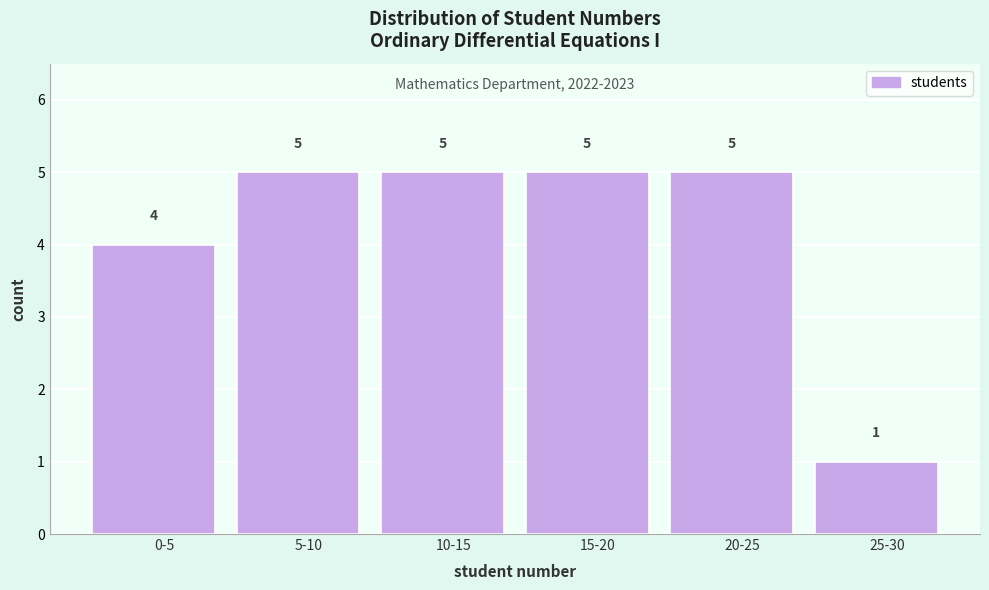

Reading left to right, what are all the values shown in this chart?

4	5	5	5	5	1